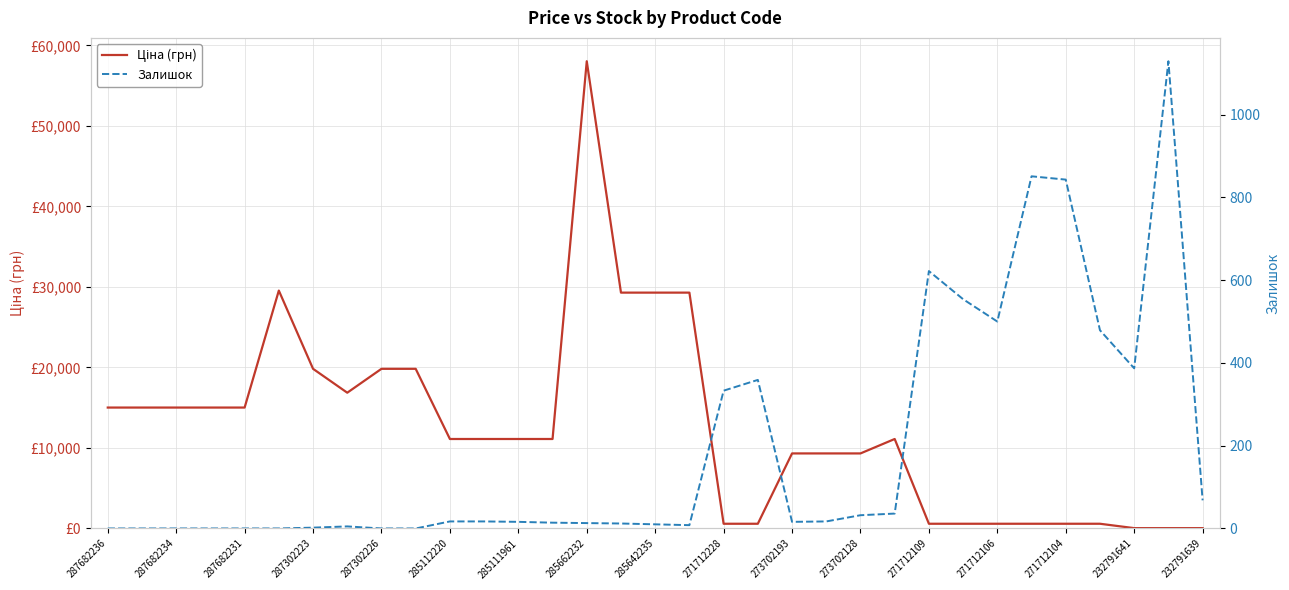

True or false: Ціна (грн) has more than 1 points higher than both neighbors.

True